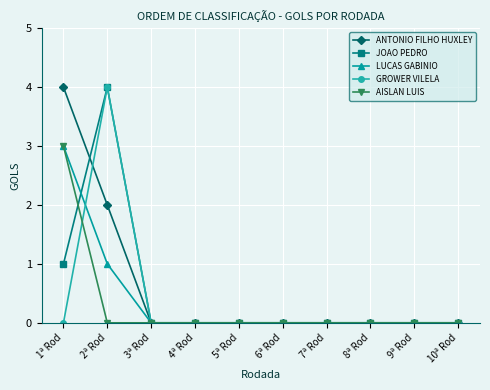

What is the label of the 5th point from the left?

5ª Rod